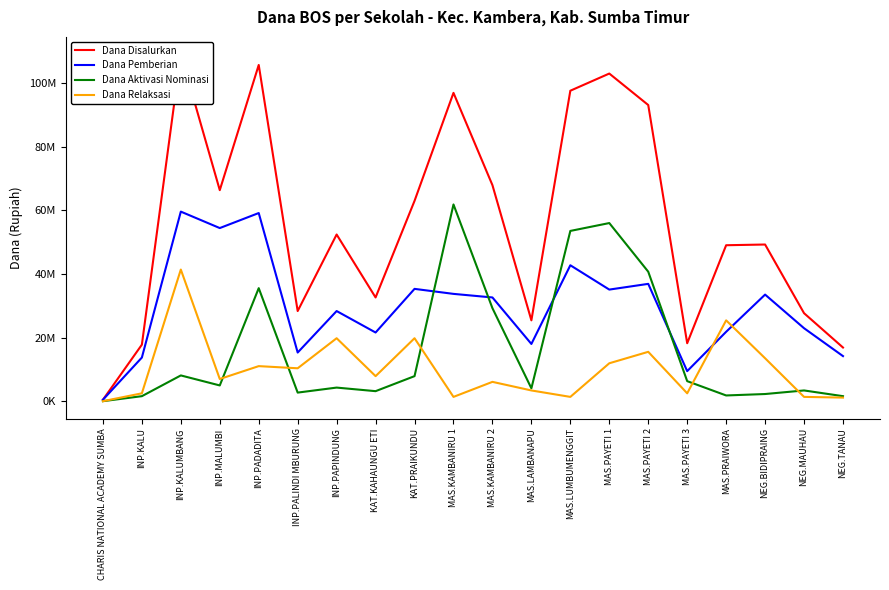

Between NEG.MAUHAU and INP.KALU, which is larger?

NEG.MAUHAU